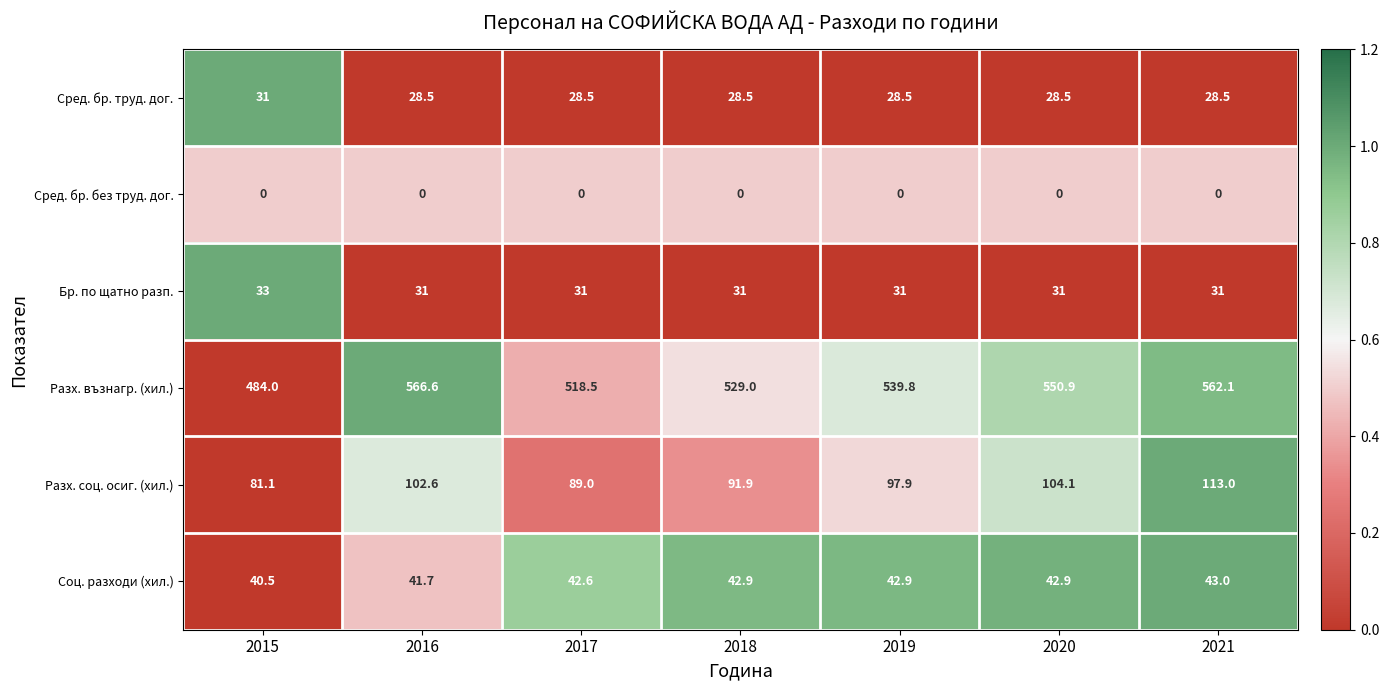

How many categories are shown in the chart?

7